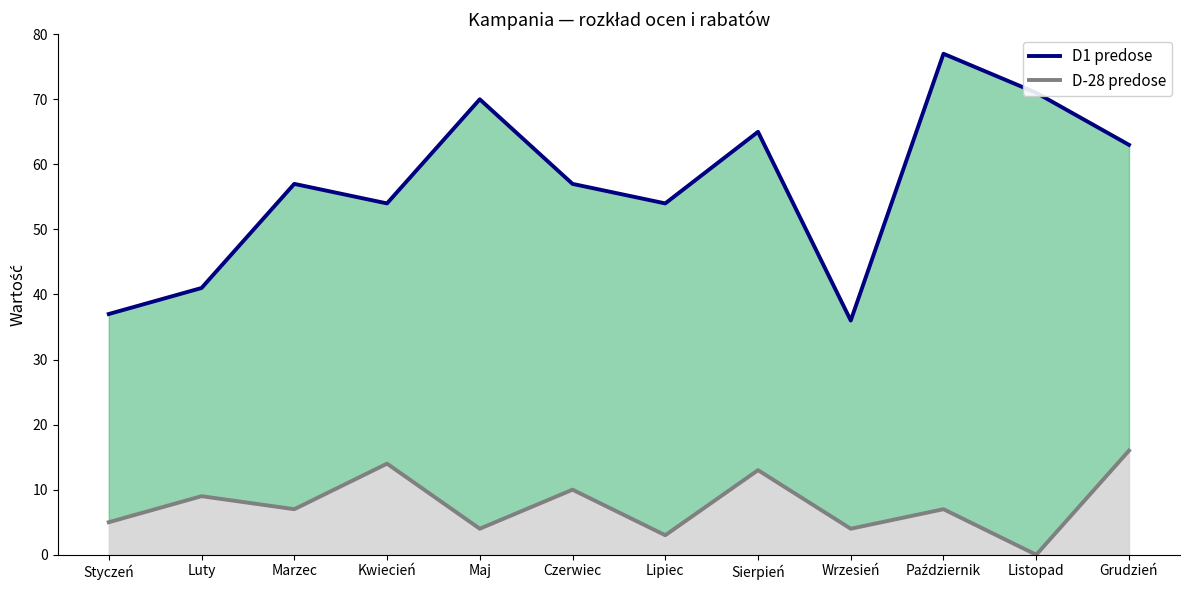

Where does the D-28 predose series first go above 7?

Luty